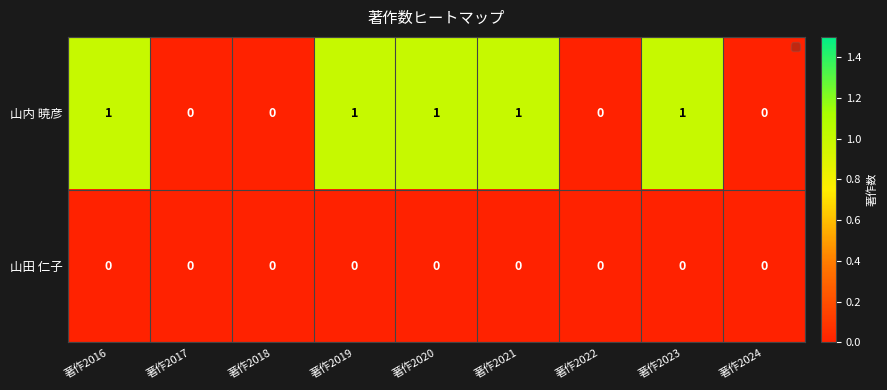

Which series has the largest range (max minus min)?

山内 暁彦